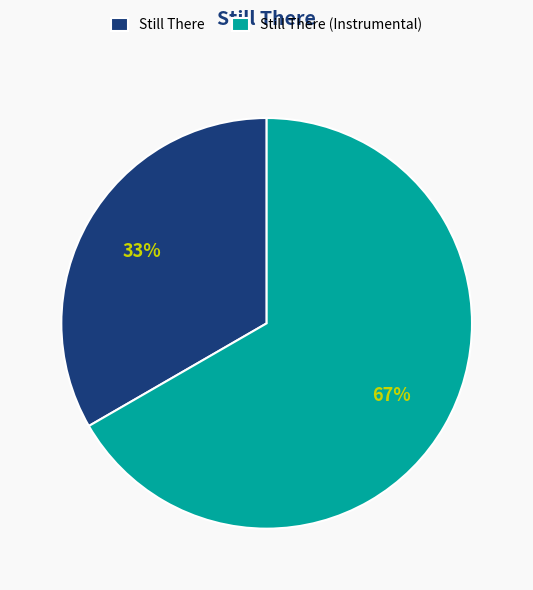

Is it true that Still There is 33% of the pie?

True